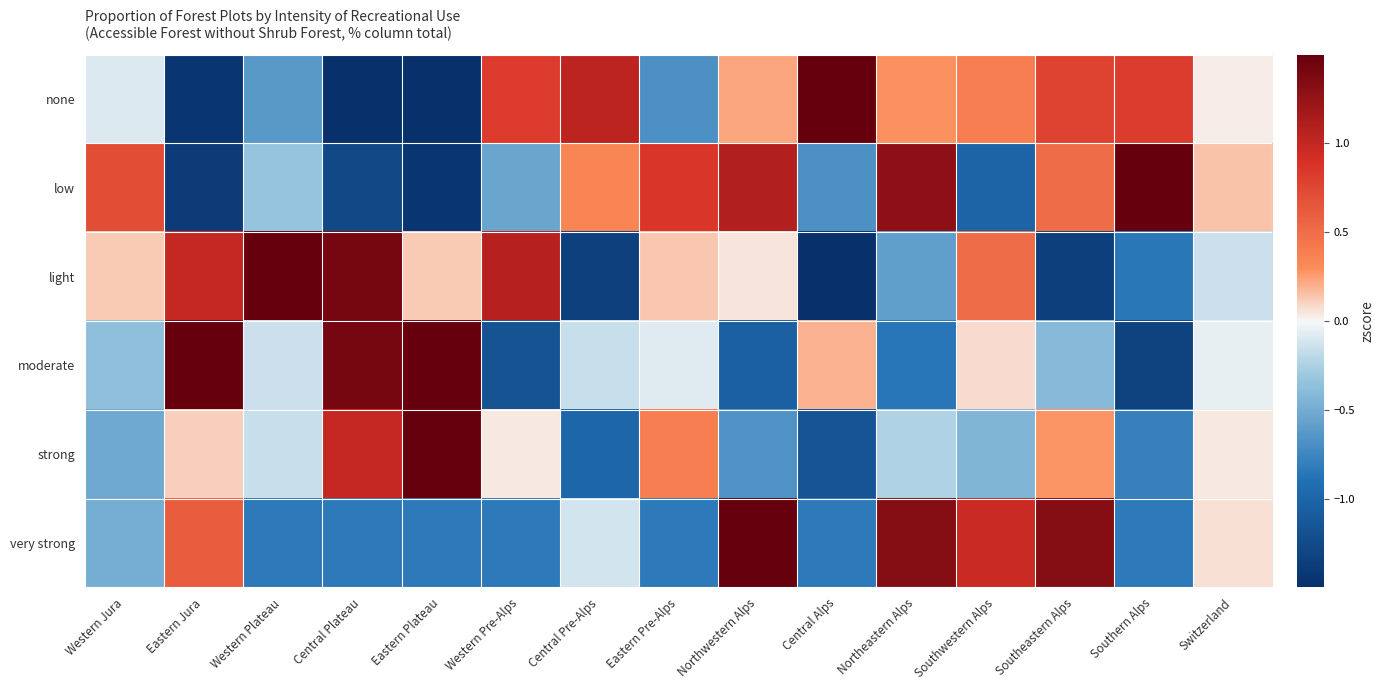

Which series has the largest total across all categories?

light